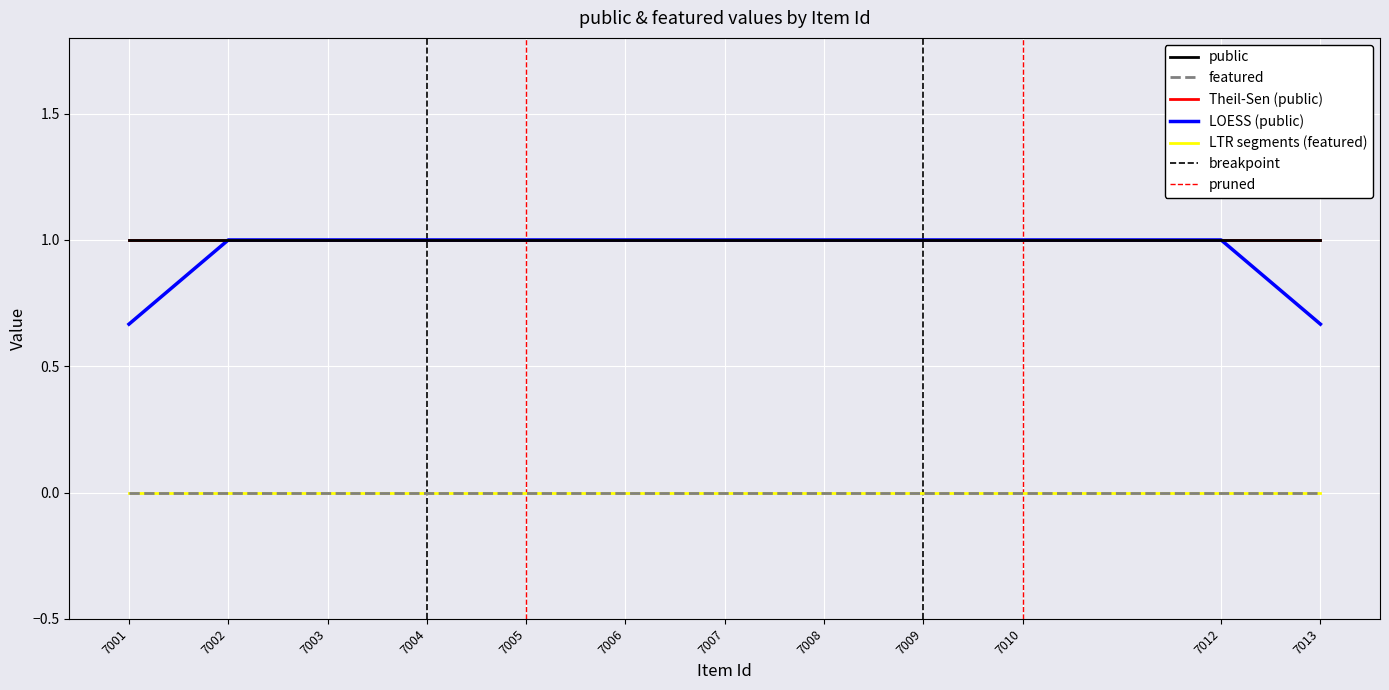

Reading left to right, extract all data points from this chart.

public: 1	1	1	1	1	1	1	1	1	1	1	1
featured: 0	0	0	0	0	0	0	0	0	0	0	0